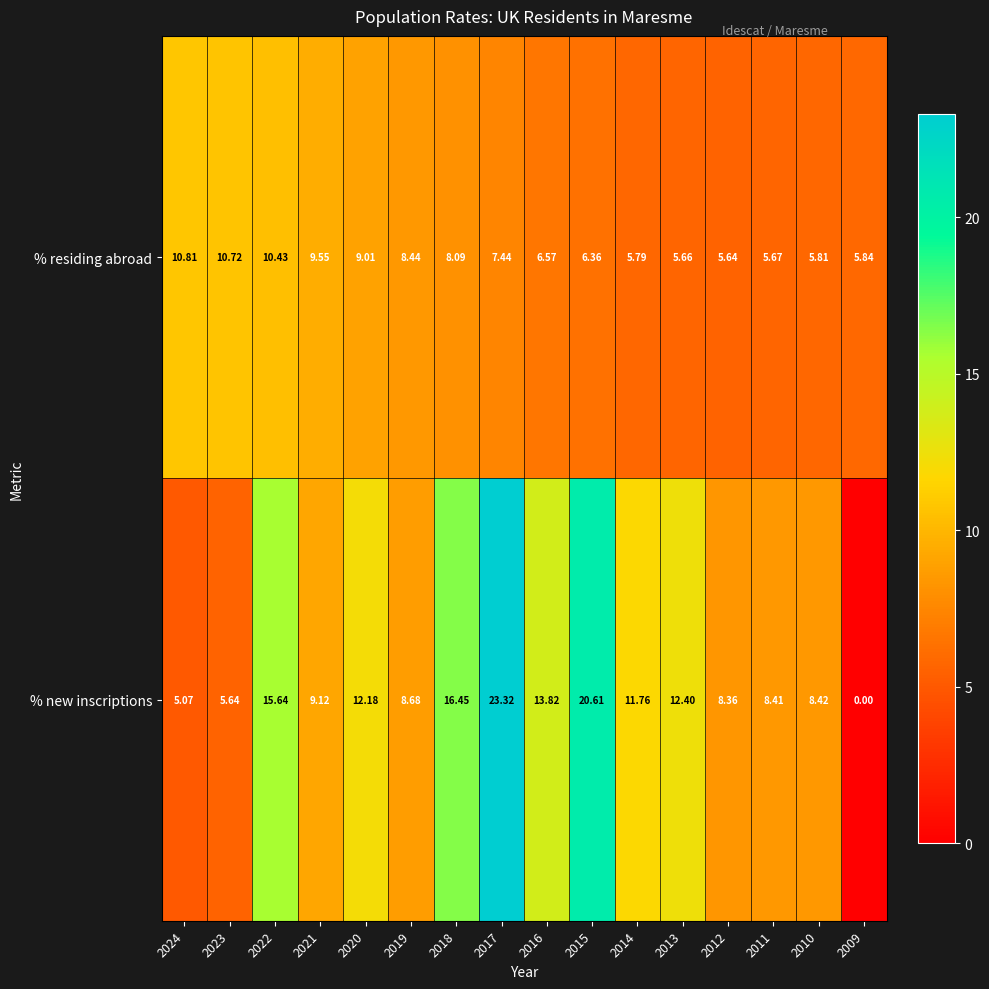

At which category does the chart reach its peak across all series?

2017